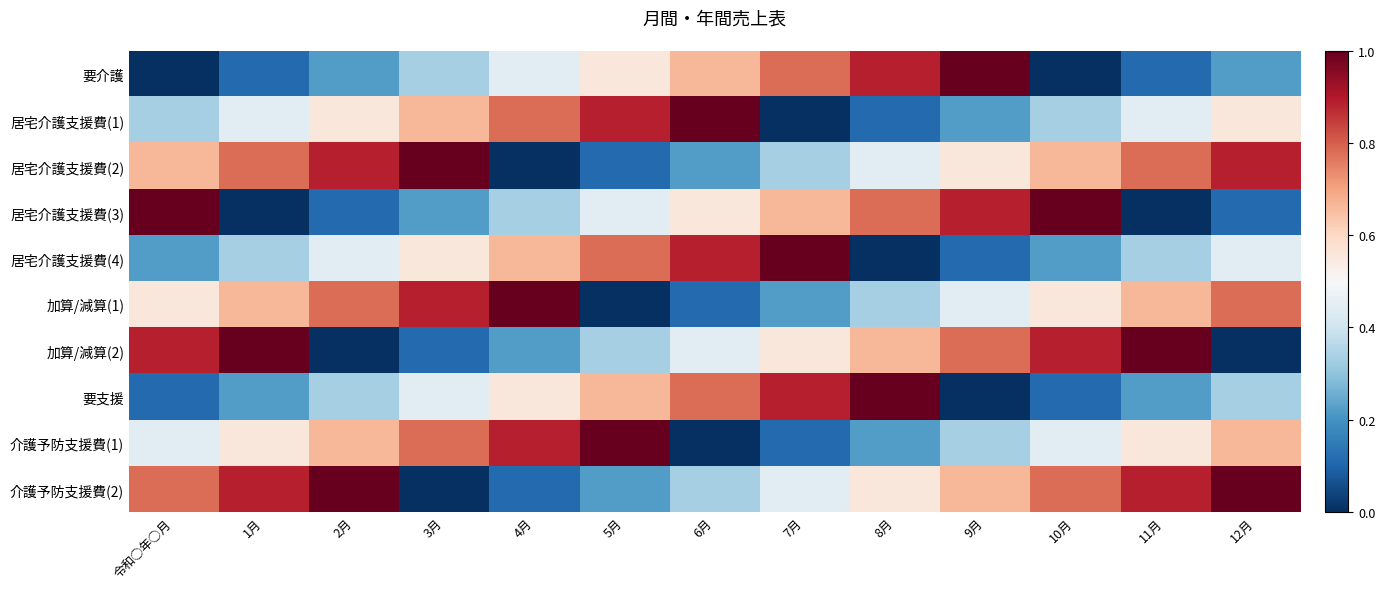

Which series has the widest spread of values?

要介護